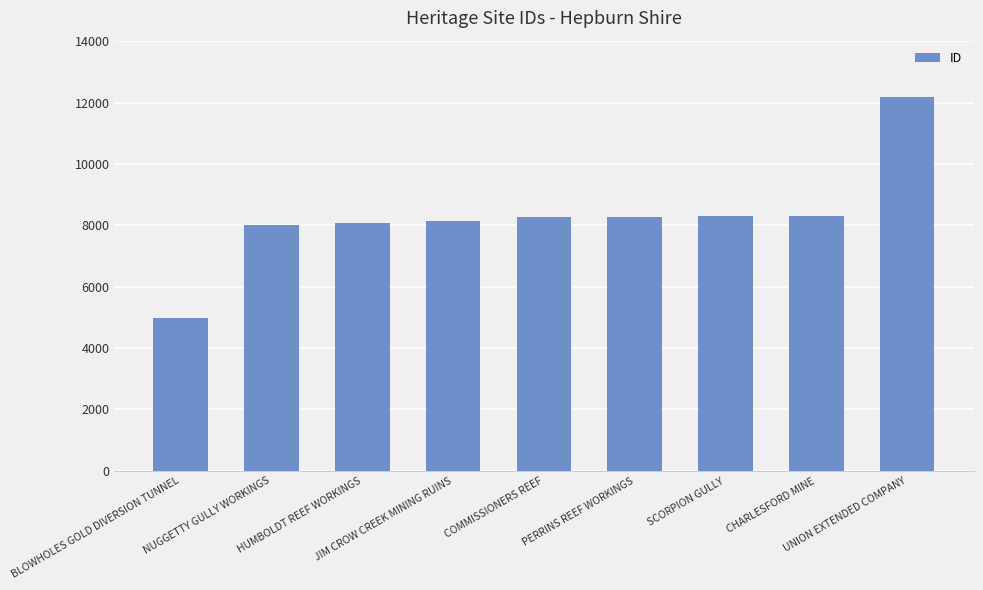

Are the bars grouped side by side (vs. stacked)?

No